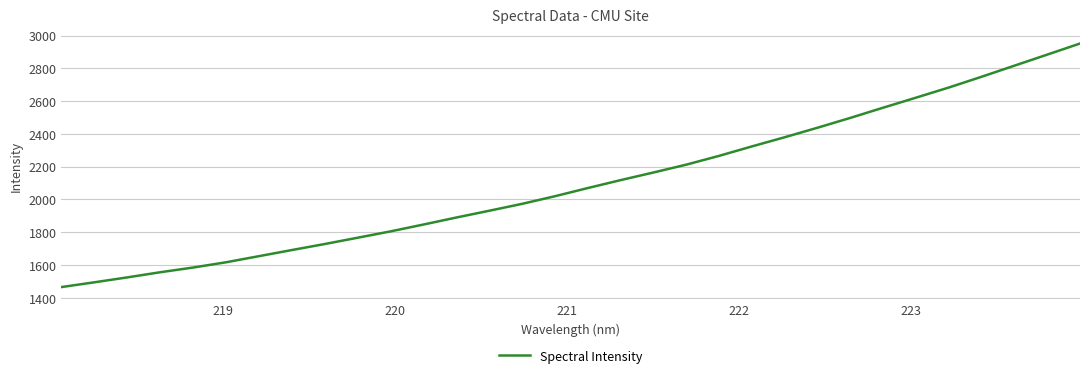

Reading left to right, extract all data points from this chart.

1465.6	1494.6	1524.5	1555.9	1584.6	1616.6	1653.8	1691.2	1727.9	1766.2	1804.9	1846.6	1889.4	1930.7	1972.8	2019.2	2069.1	2117.5	2164.0	2211.9	2265.5	2323.1	2379.2	2437.3	2497.3	2559.5	2620.7	2682.6	2748.3	2815.9	2883.3	2951.1